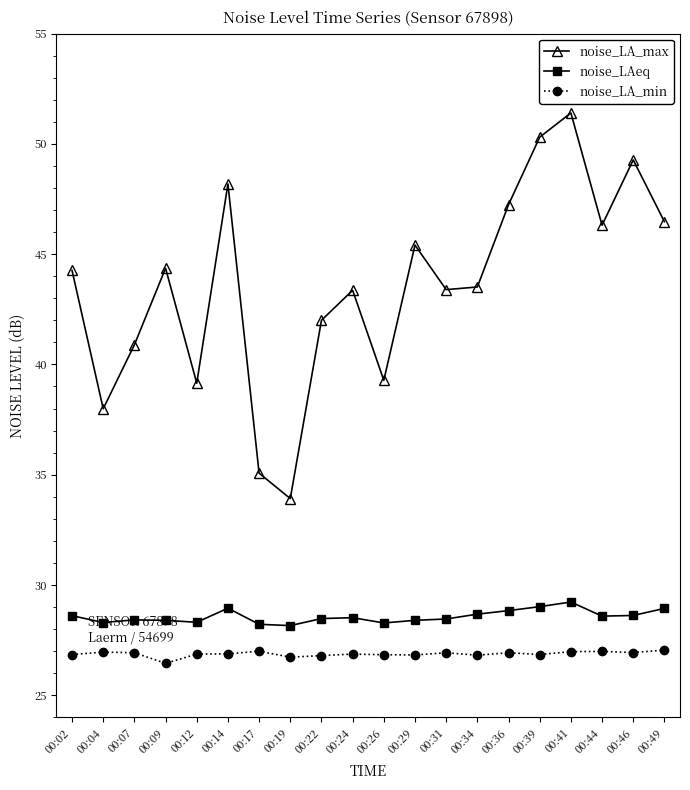

What is the difference between the noise_LA_max values at 00:24 and 00:14?

4.8